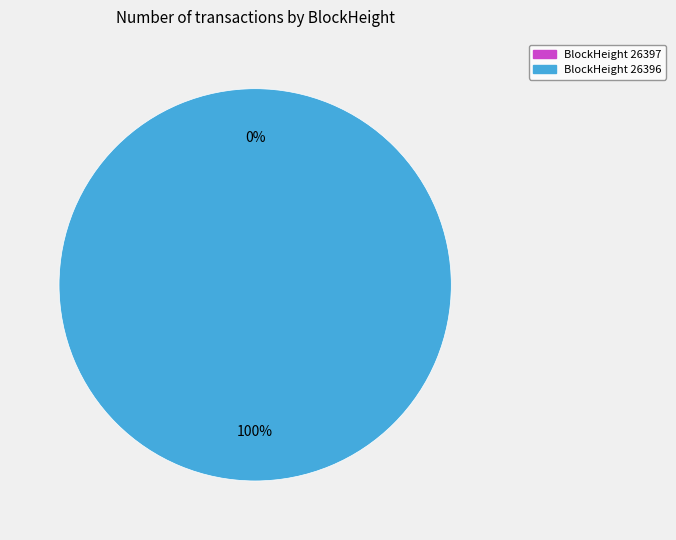

To the nearest percent, what portion does 26396 represent?

100%